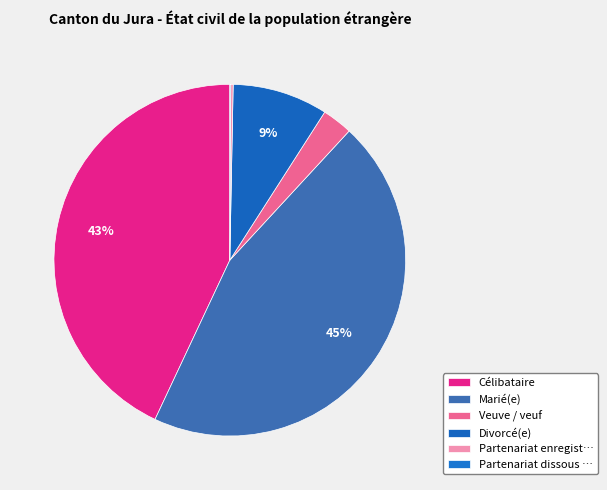

Rank the categories by value from lowest to highest.

Partenariat dissous / non marié(e), Partenariat enregistré / non marié(e), Veuve / veuf, Divorcé(e), Célibataire, Marié(e)